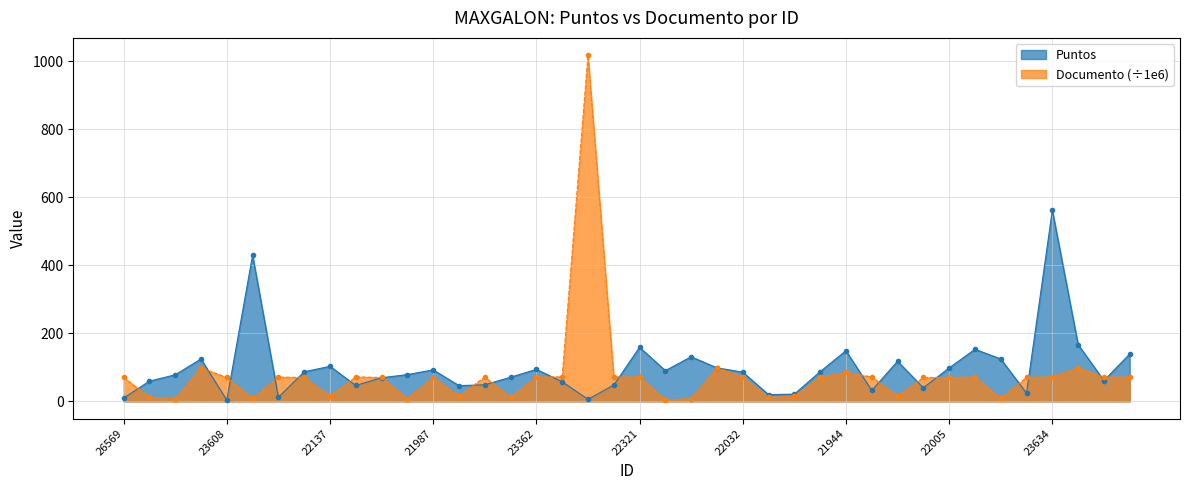

Where is Puntos nearest to the value 282?

23924